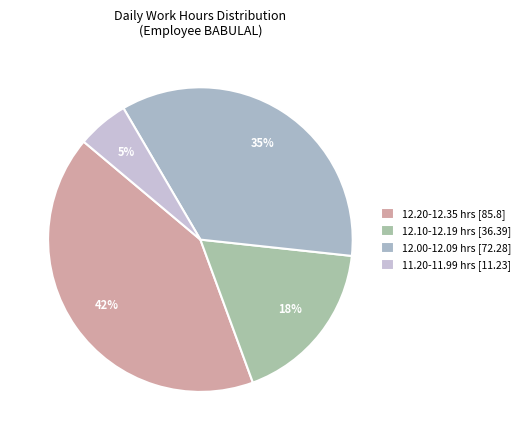

Count the number of slices in the pie.

4